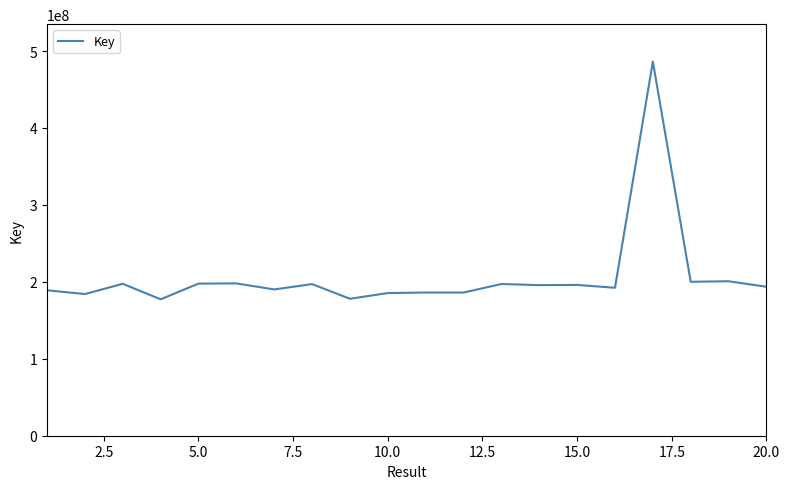

What is the maximum value shown in the chart?

486293762